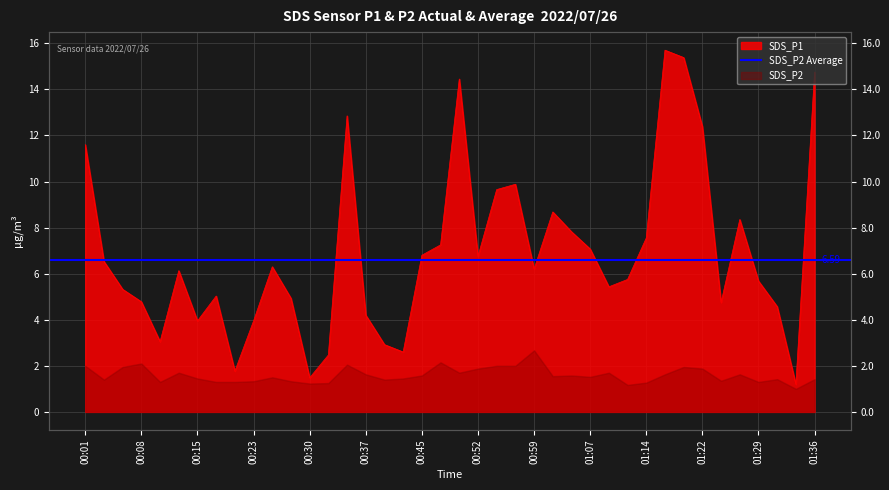

Where does the data first go above 6?

00:01